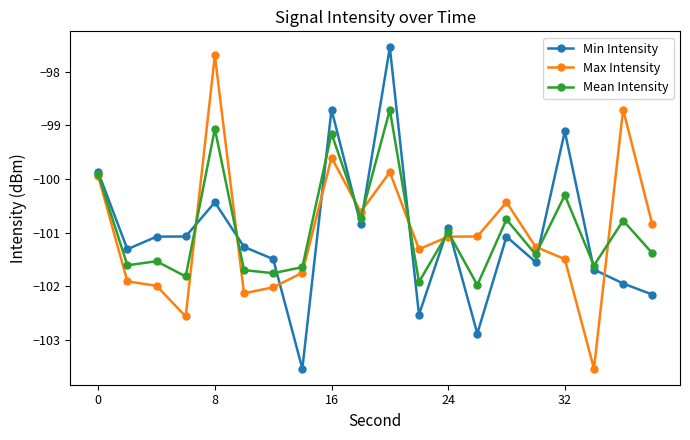

How many distinct data groups are displayed?

3